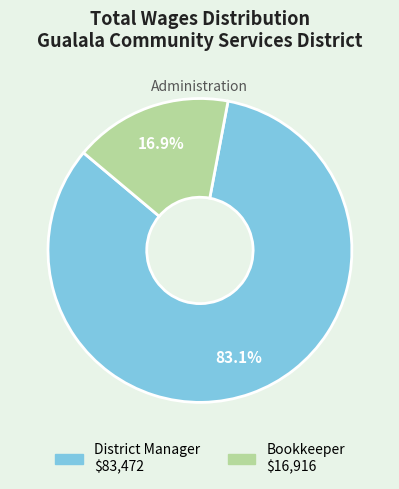

Combined, do Bookkeeper and District Manager account for over 50%?

Yes